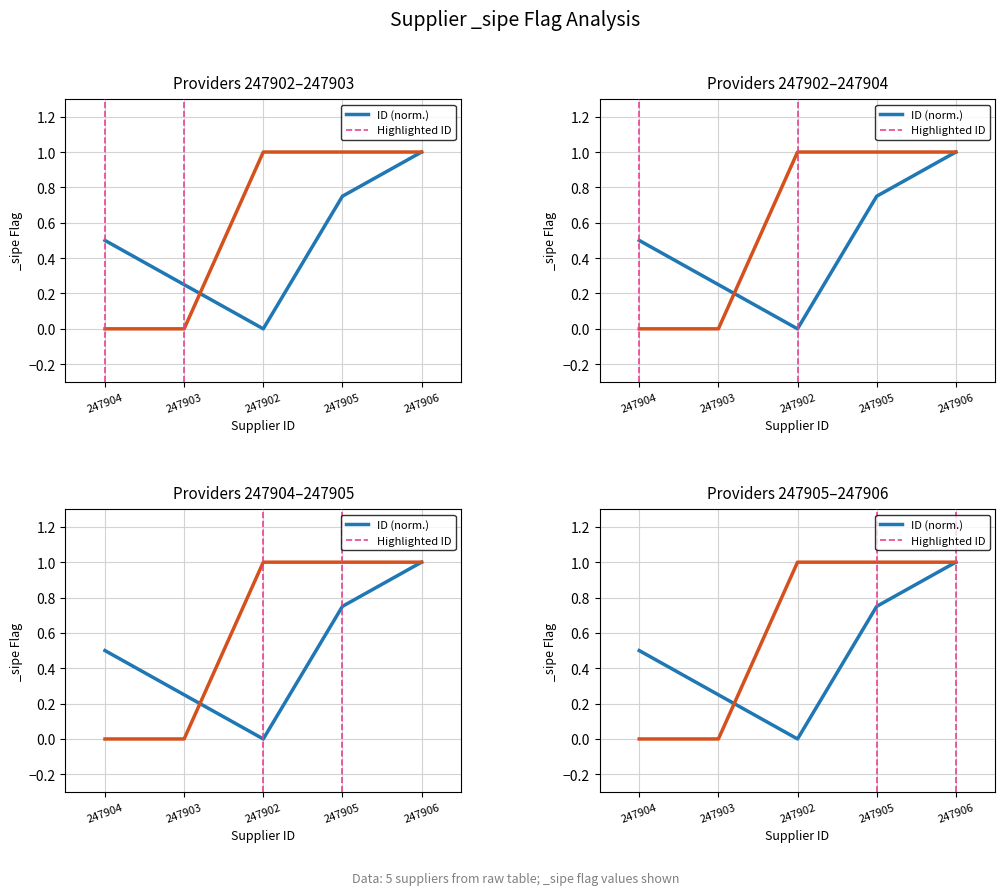

Does the chart display data point markers on the line(s)?

No